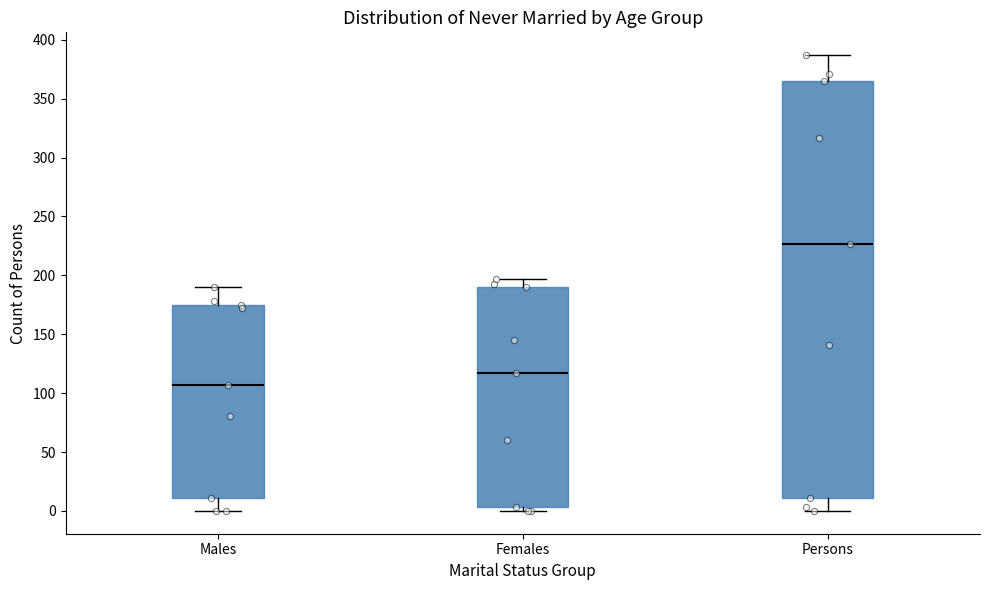

Reading left to right, read every box against the y-axis: the position of its median line, the range the box covers, and the ends of its whiskers. The values are not printed on the chart, so give them approximately, as read against the axis.

Males: median 105, box 10 to 175, whiskers 0 to 190
Females: median 115, box 5 to 190, whiskers 0 to 195
Persons: median 225, box 10 to 365, whiskers 0 to 385